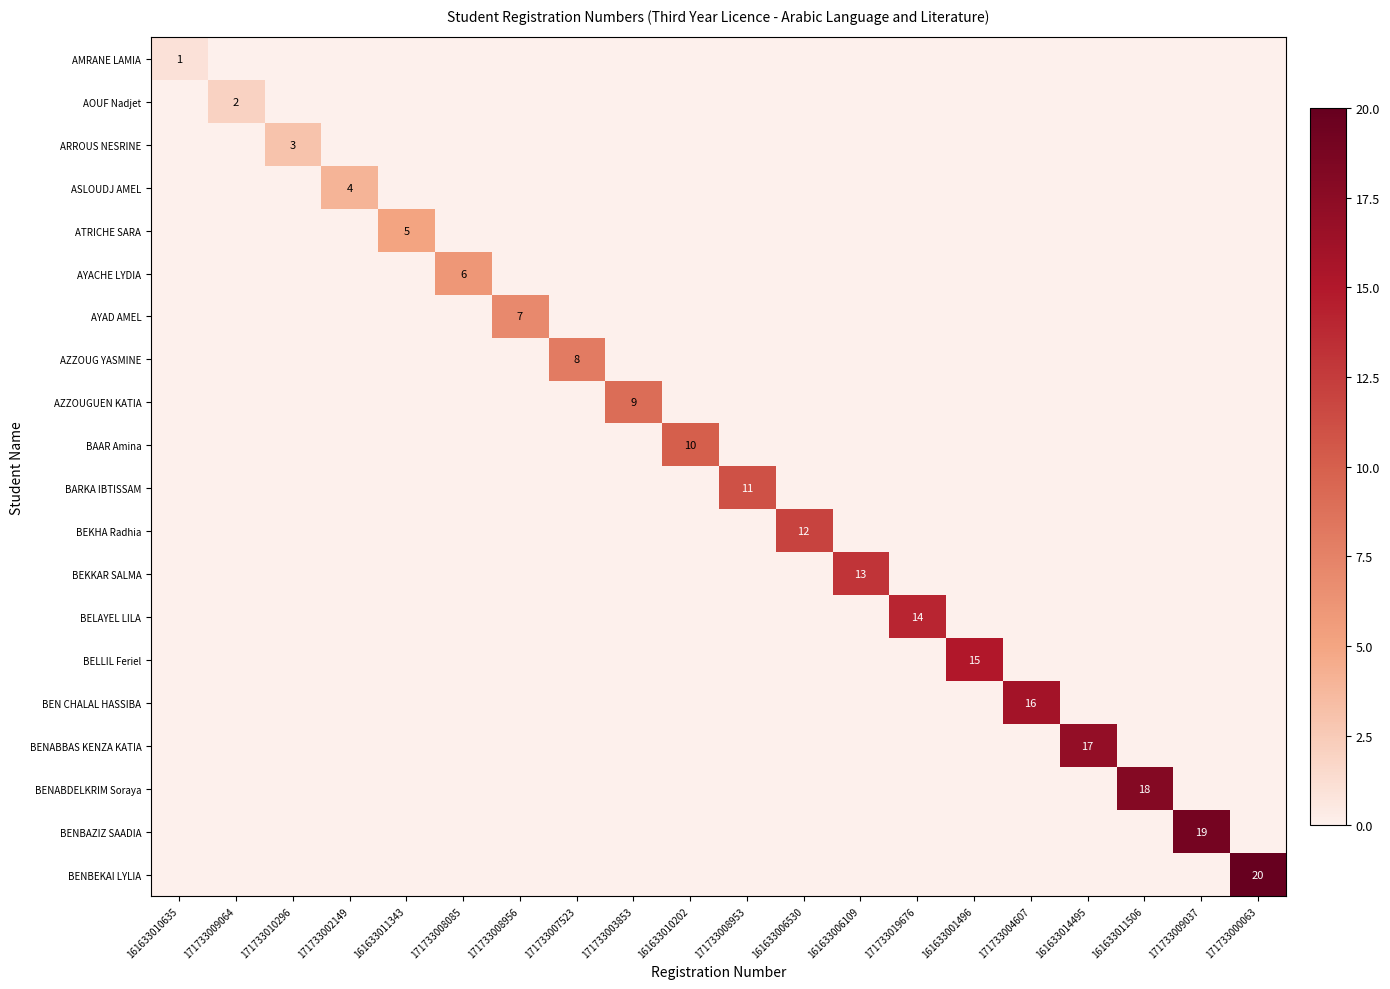

At which category is the sum across all series the highest?

171733000063